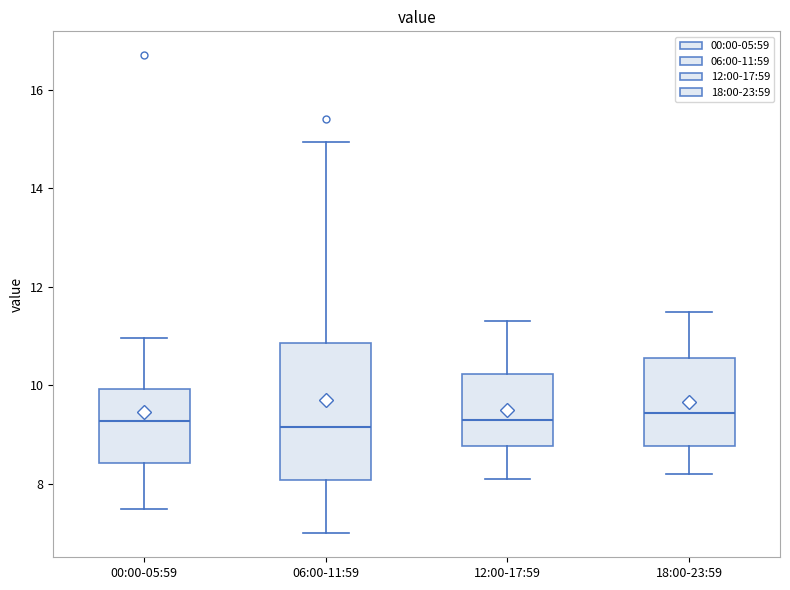

Reading left to right, read every box against the y-axis: the position of its median line, the range the box covers, and the ends of its whiskers. The values are not printed on the chart, so give them approximately, as read against the axis.

00:00-05:59: median 9.2, box 8.4 to 10.0, whiskers 7.6 to 11.0
06:00-11:59: median 9.2, box 8.0 to 10.8, whiskers 7.0 to 15.0
12:00-17:59: median 9.4, box 8.8 to 10.2, whiskers 8.2 to 11.4
18:00-23:59: median 9.4, box 8.8 to 10.6, whiskers 8.2 to 11.6